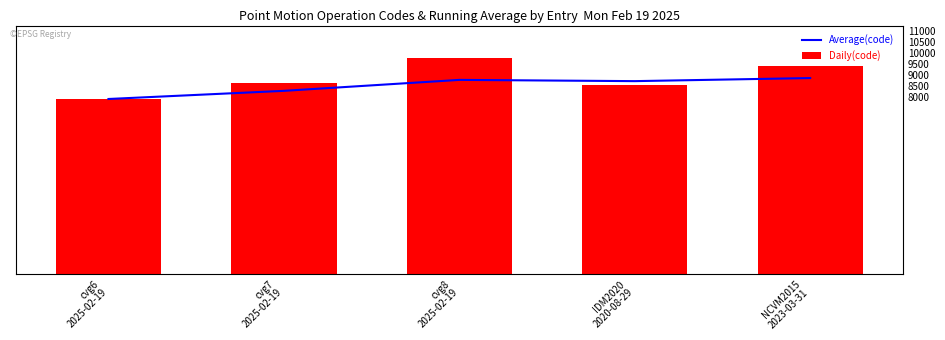

Reading left to right, transcribe all the data shown in this chart.

Average(code): cvg6
2025-02-19=8676.0	cvg7
2025-02-19=9079.5	cvg8
2025-02-19=9622.0	IDM2020
2020-08-29=9560.2	NCVM2015
2023-03-31=9712.8
Daily(code): cvg6
2025-02-19=8676.0	cvg7
2025-02-19=9483.0	cvg8
2025-02-19=10707.0	IDM2020
2020-08-29=9375.0	NCVM2015
2023-03-31=10323.0